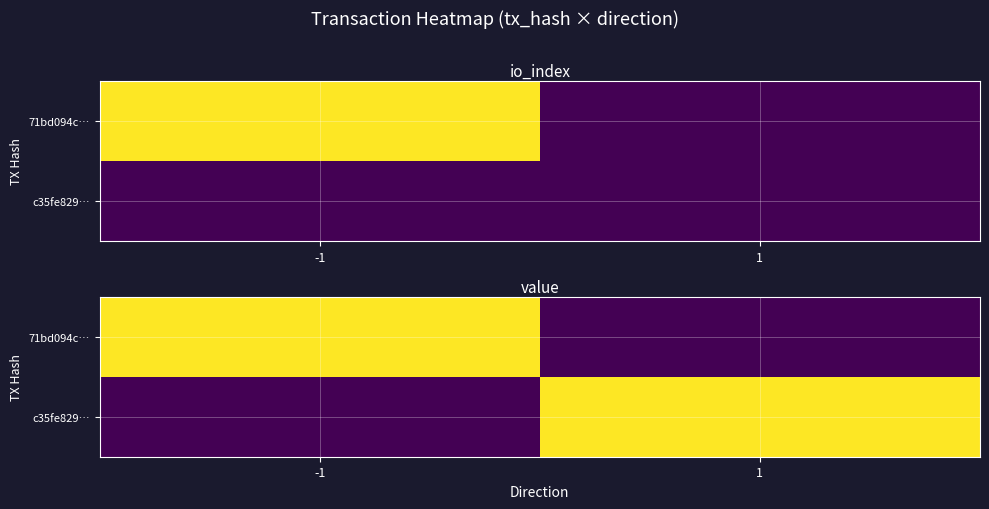

The value of 71bd094c… at -1 is 17.7. True or false?

False